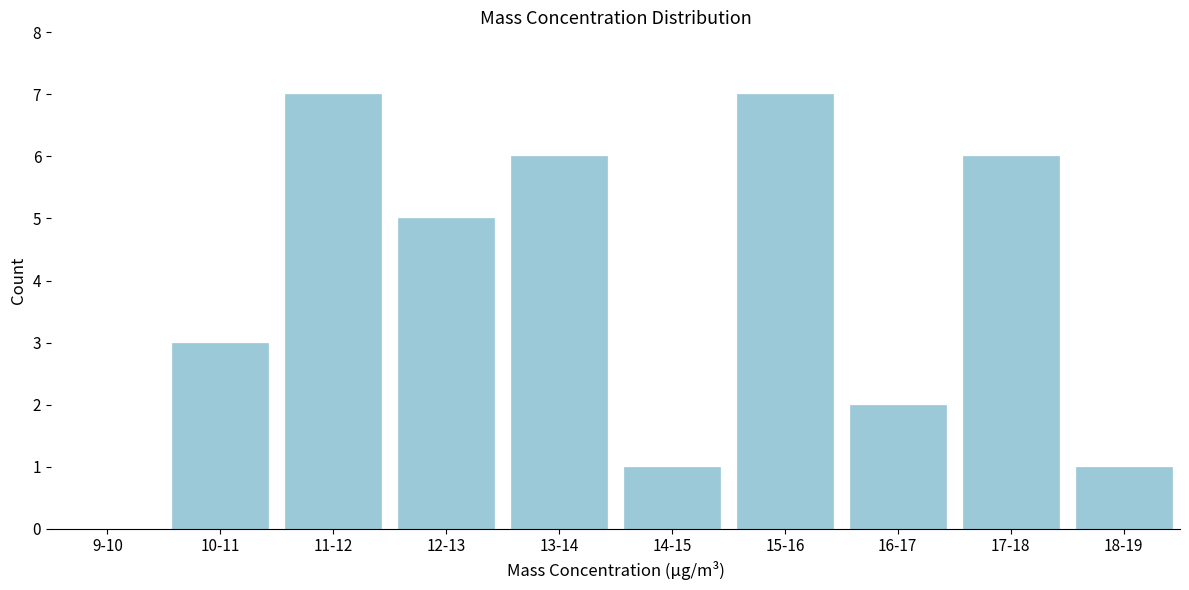

Reading left to right, what are all the values shown in this chart?

9-10=0	10-11=3	11-12=7	12-13=5	13-14=6	14-15=1	15-16=7	16-17=2	17-18=6	18-19=1